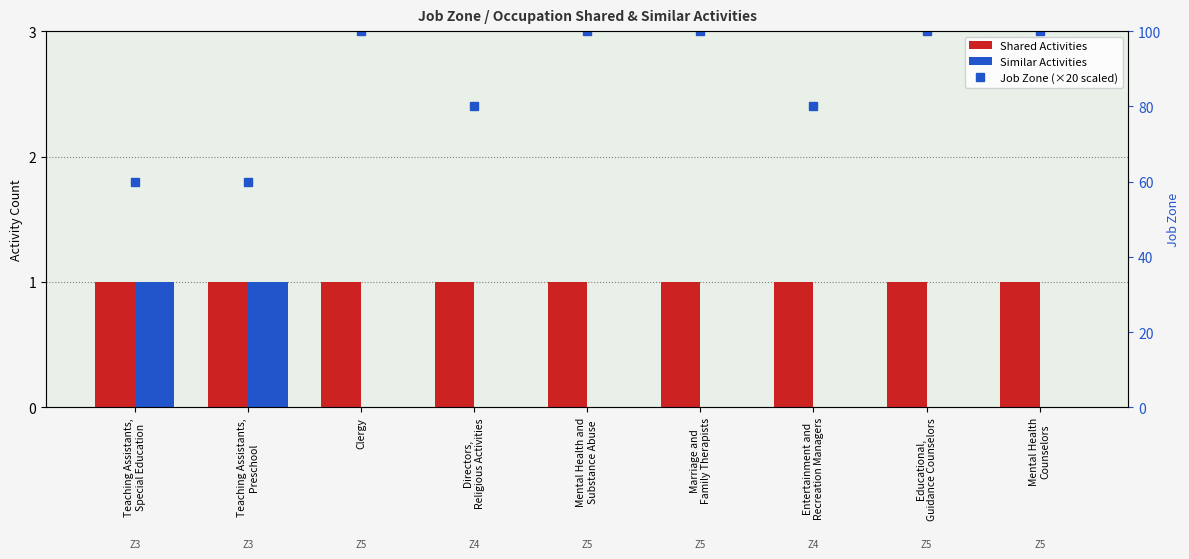

List the labels in order of Shared Activities value, smallest first.

Teaching Assistants,
Special Education, Teaching Assistants,
Preschool, Clergy, Directors,
Religious Activities, Mental Health and
Substance Abuse, Marriage and
Family Therapists, Entertainment and
Recreation Managers, Educational,
Guidance Counselors, Mental Health
Counselors